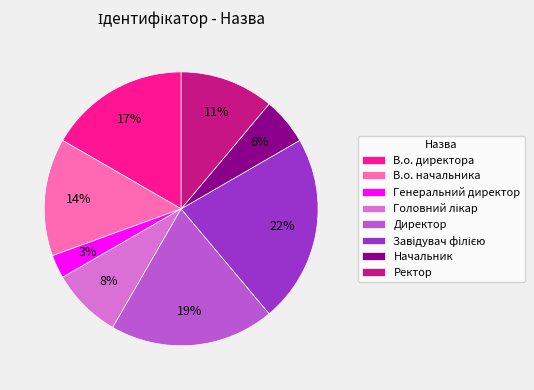

Approximately how many times larger is the value at Начальник compared to Ректор?

0.5